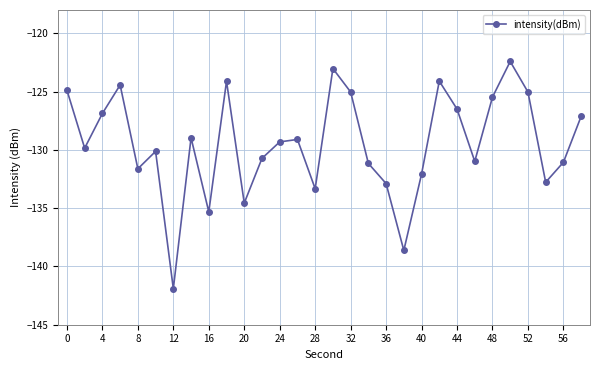

What is the minimum value shown in the chart?

-141.9